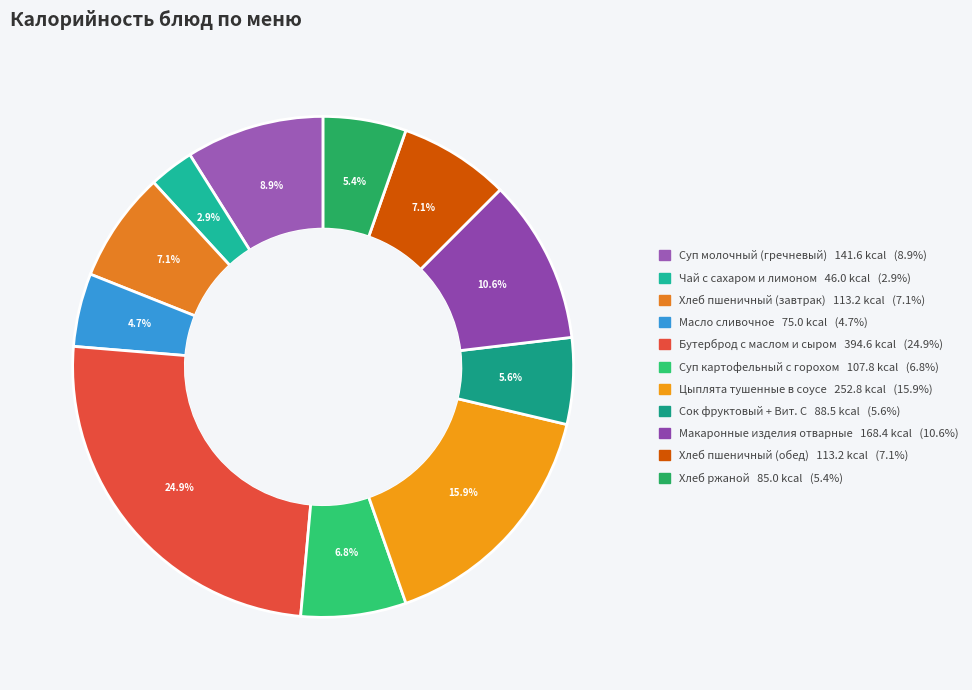

True or false: Хлеб пшеничный (завтрак) accounts for 1% of the total.

False